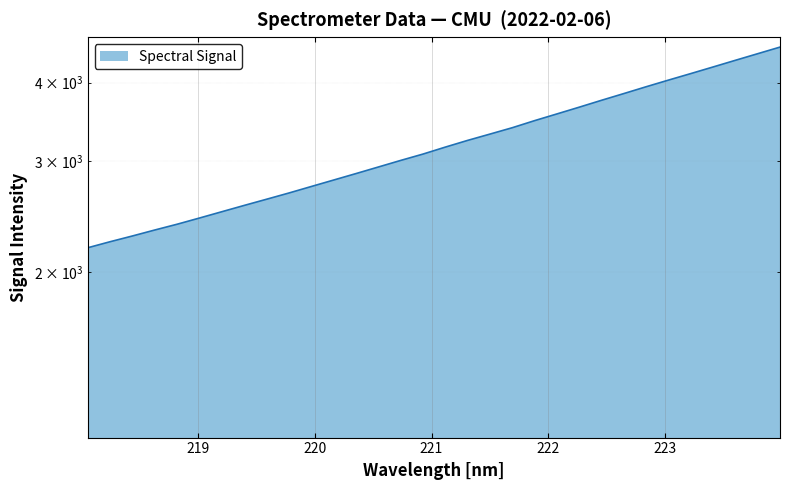

What is the label of the 15th point from the left?

220.7354